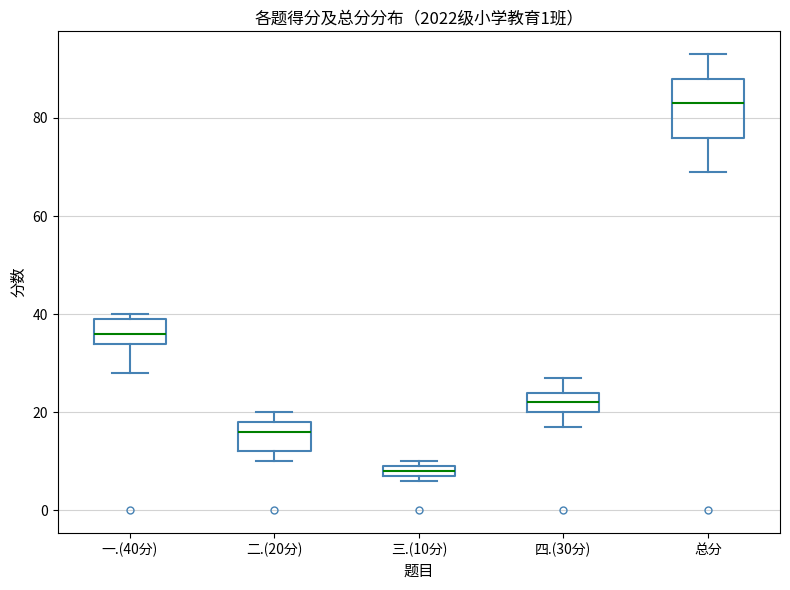

Comparing the boxes themselves (not the whiskers), which one is the tallest?

总分